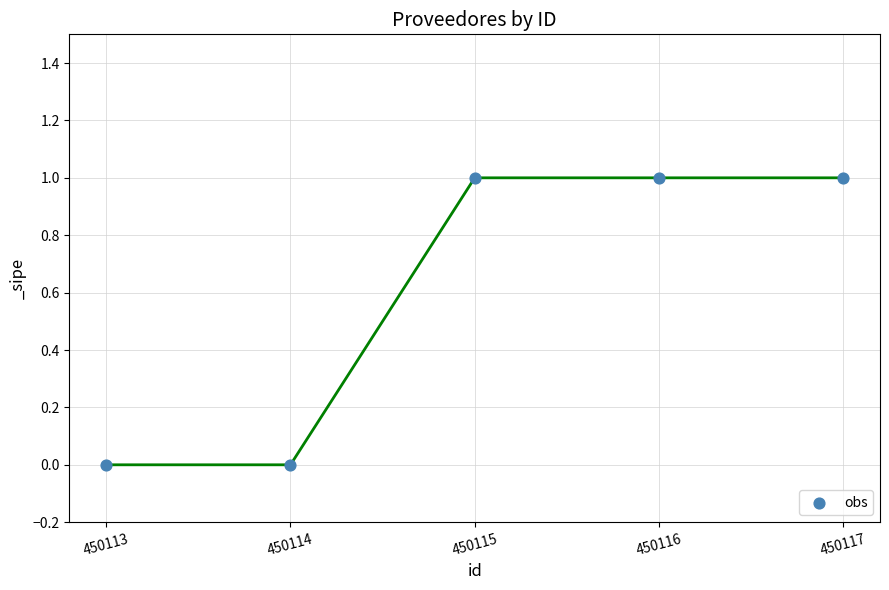

What is the average X value?

450115